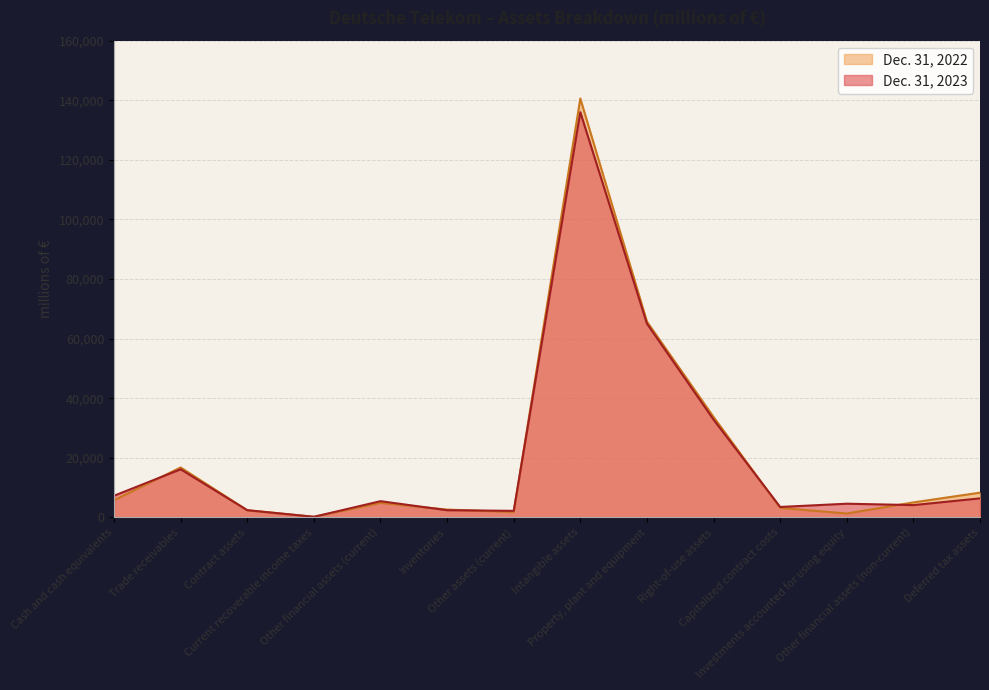

The Dec. 31, 2022 series shows 213 at Current recoverable income taxes. True or false?

True